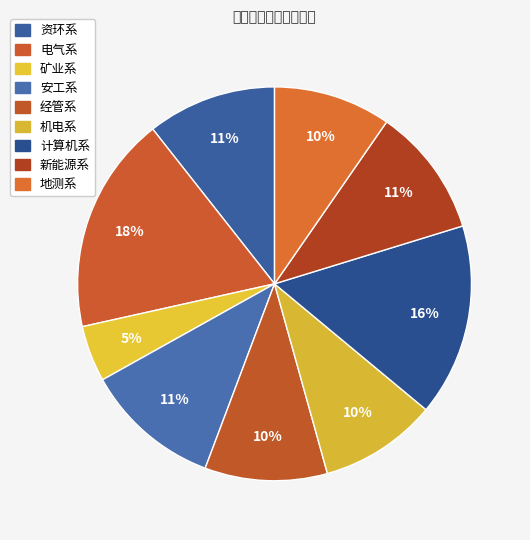

What is the smallest slice in the pie chart?

矿业系